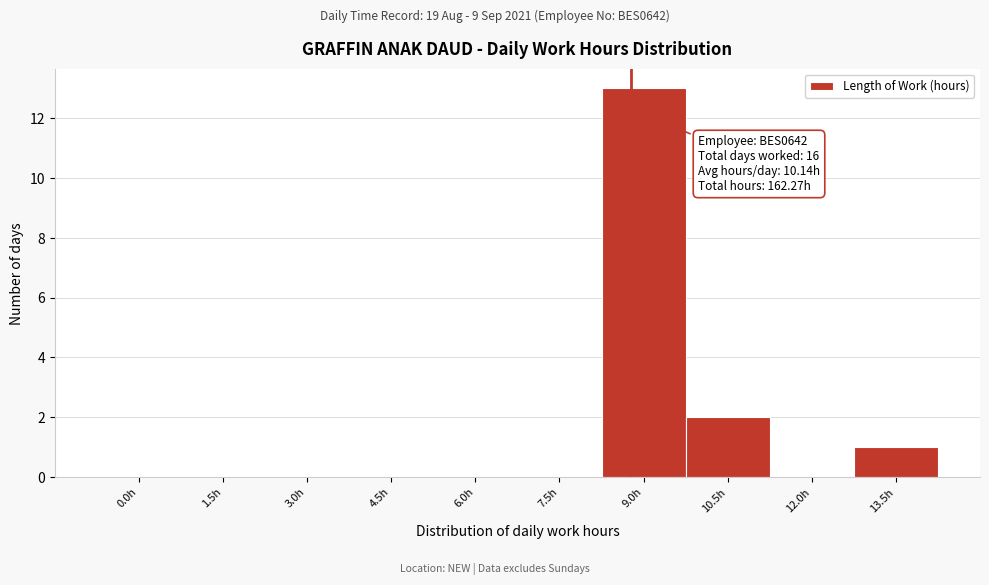

Reading right to left, extract all data points from this chart.

13.5h=1	12.0h=0	10.5h=2	9.0h=13	7.5h=0	6.0h=0	4.5h=0	3.0h=0	1.5h=0	0.0h=0